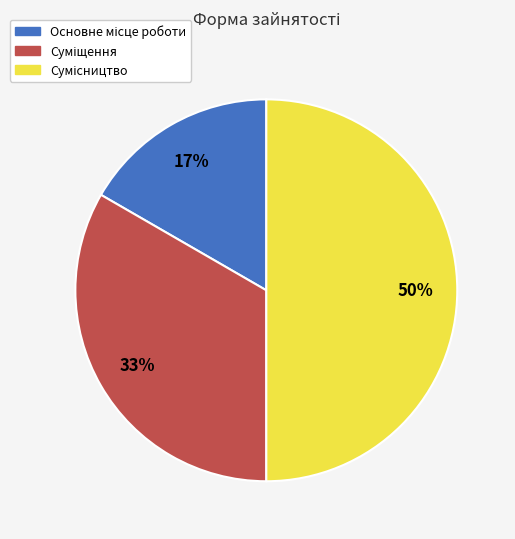

To the nearest percent, what is the average slice percentage?

33%